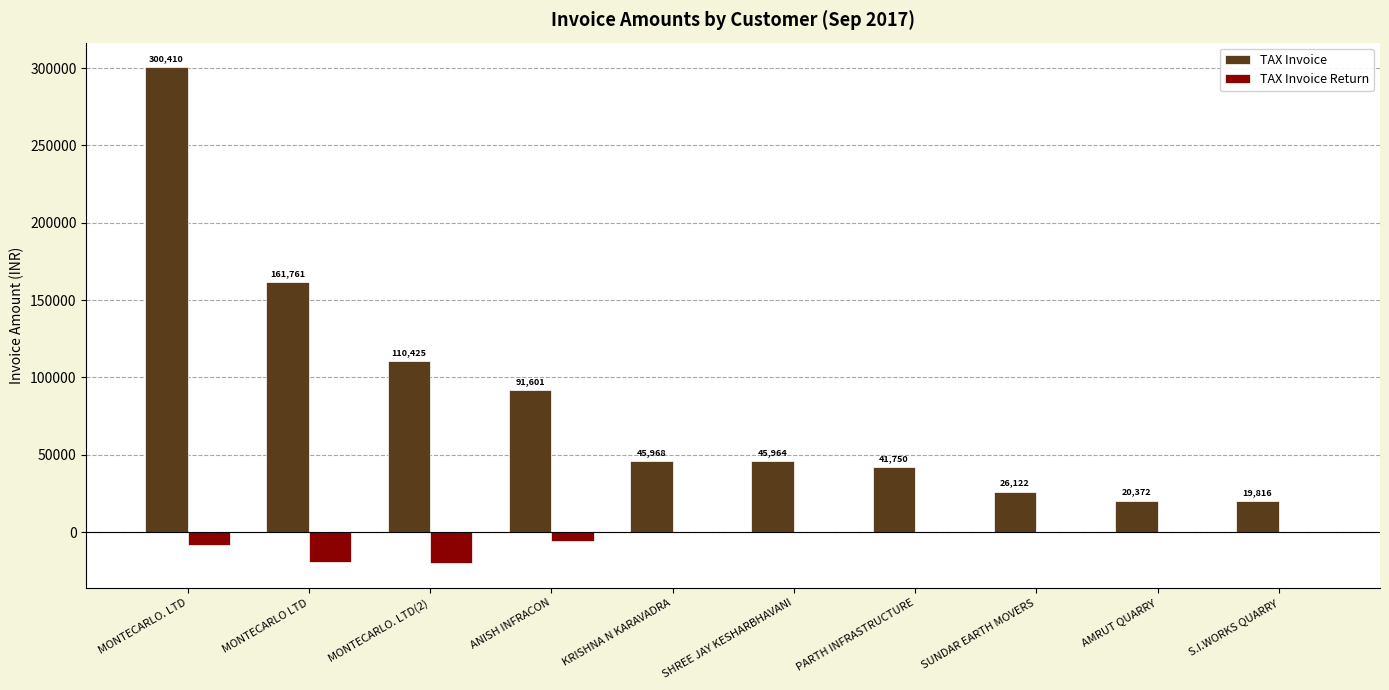

The value of TAX Invoice at AMRUT QUARRY is 20372.0. True or false?

True